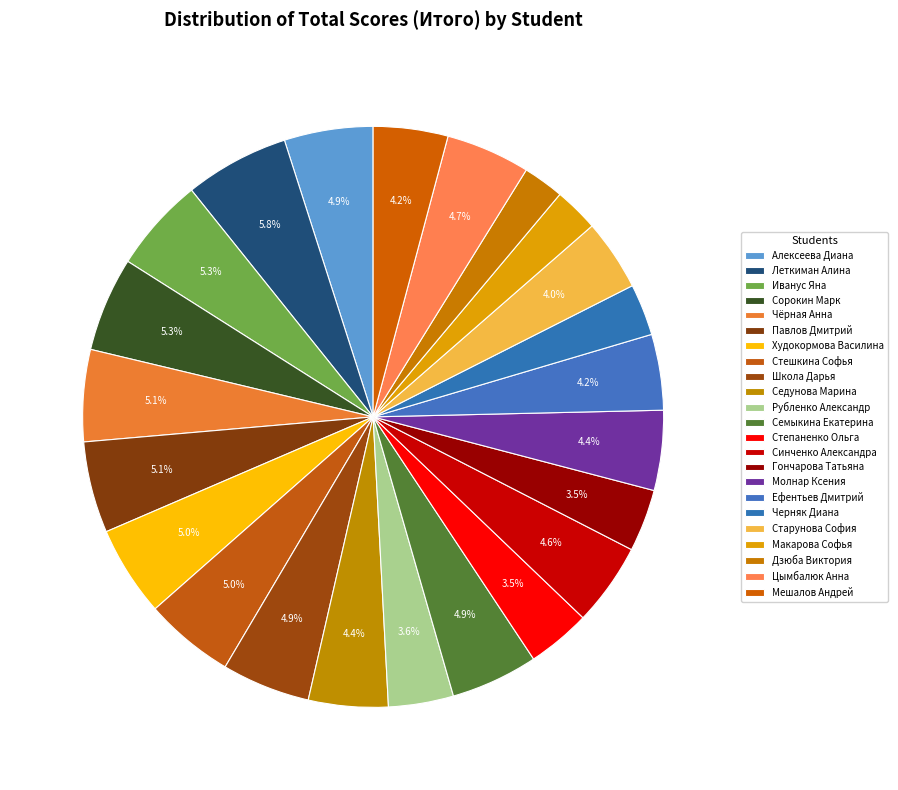

Between Стешкина Софья and Макарова Софья, which is larger?

Стешкина Софья